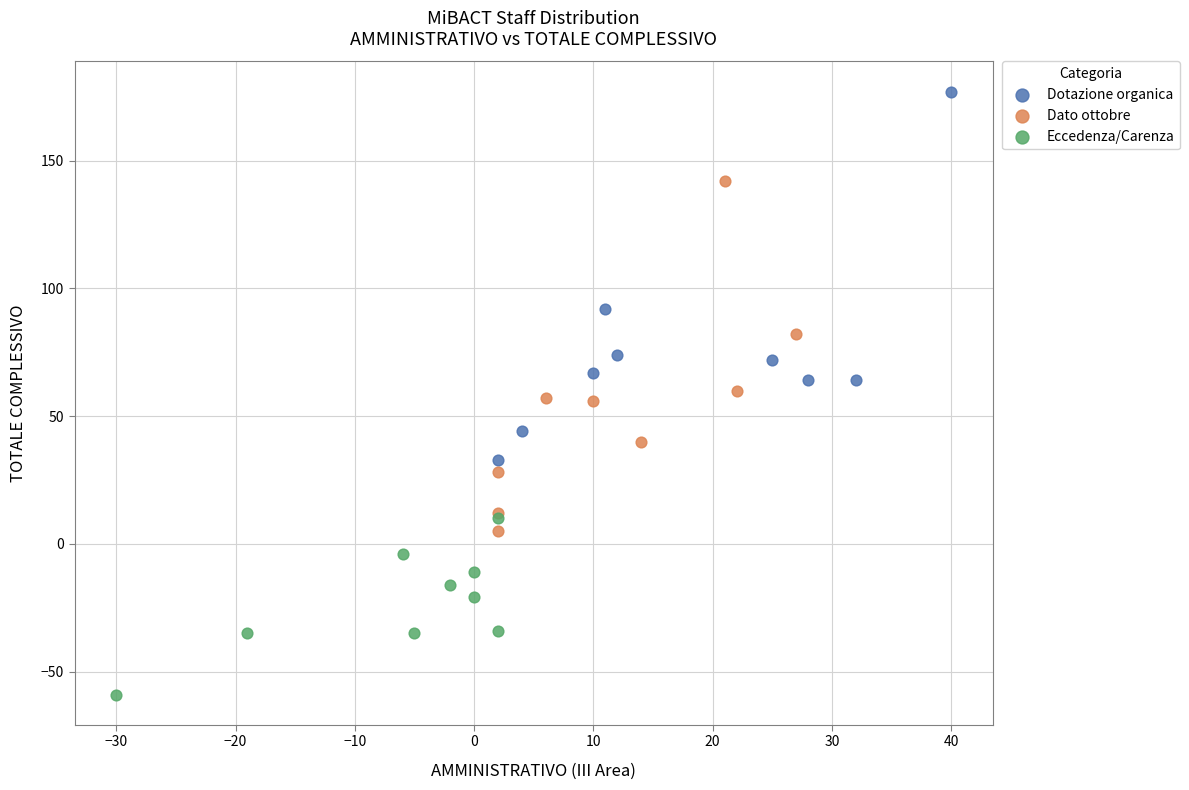

Which series reaches the minimum Y coordinate?

Eccedenza/Carenza